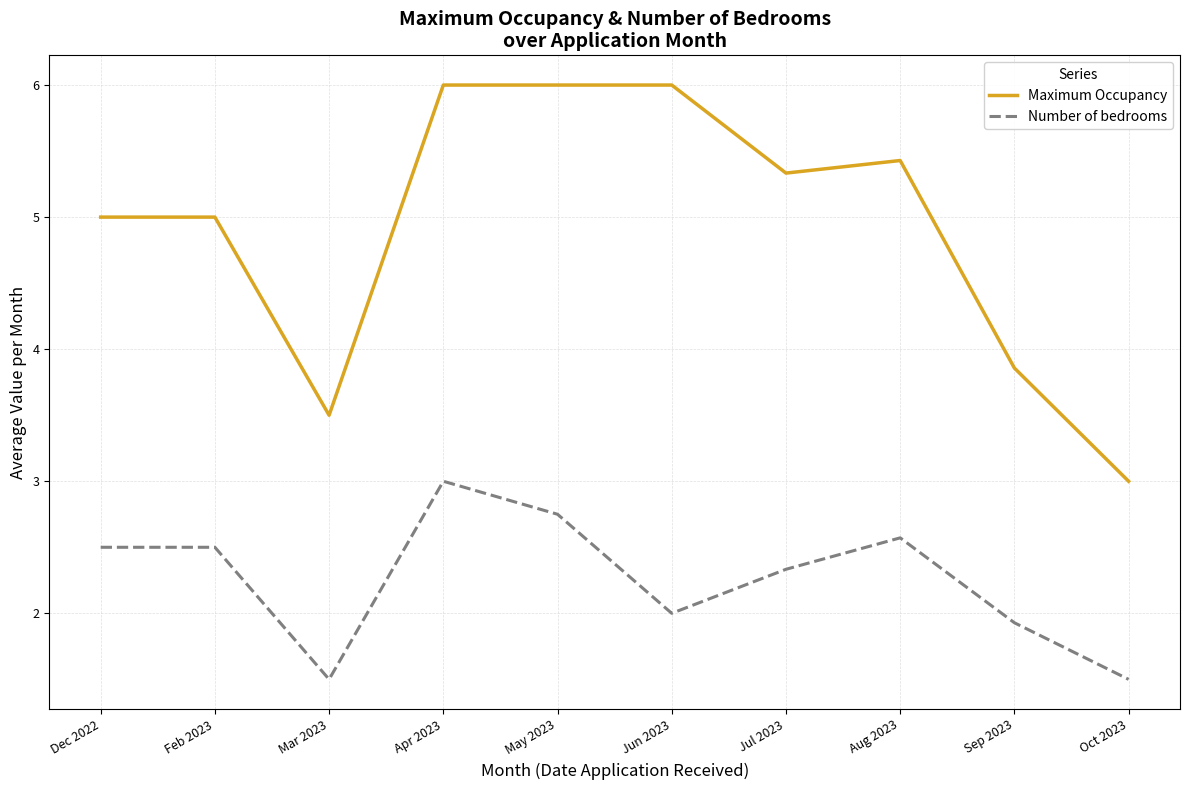

True or false: Maximum Occupancy and Number of bedrooms intersect in this chart.

False